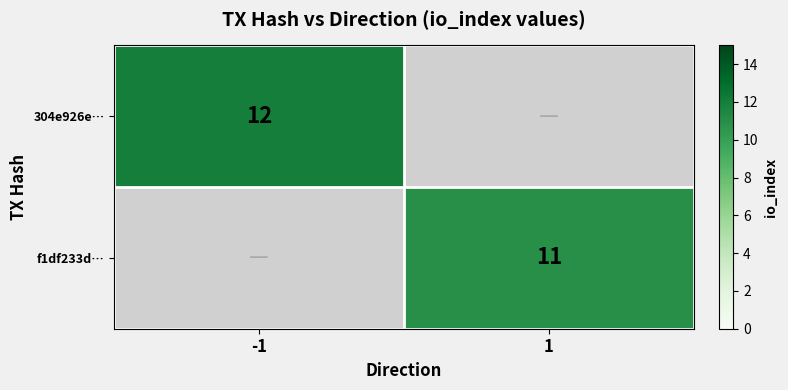

The value of f1df233d… at 1 is 11. True or false?

True